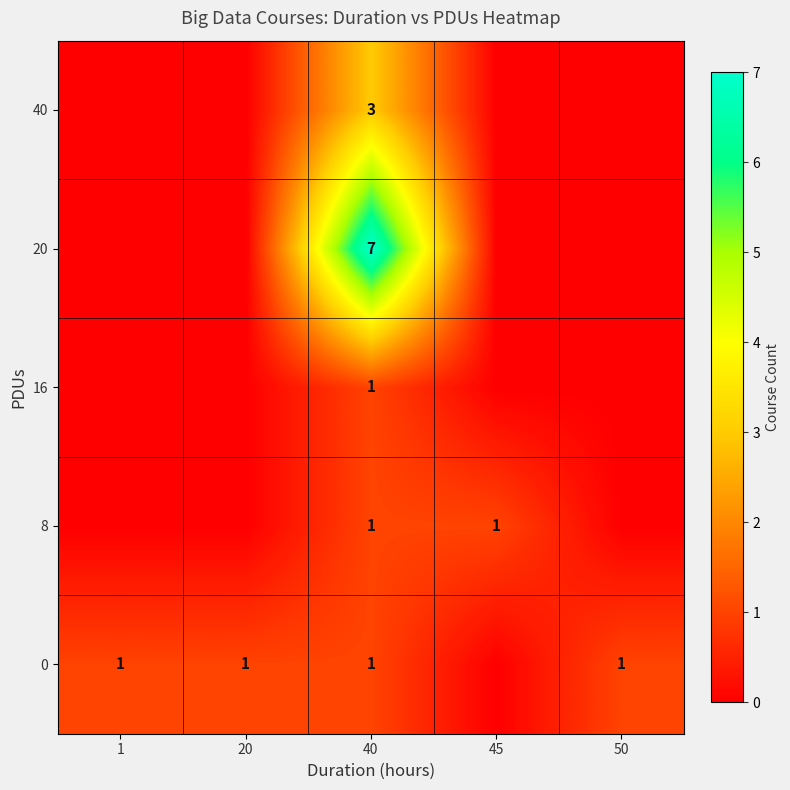

How many distinct data groups are displayed?

5